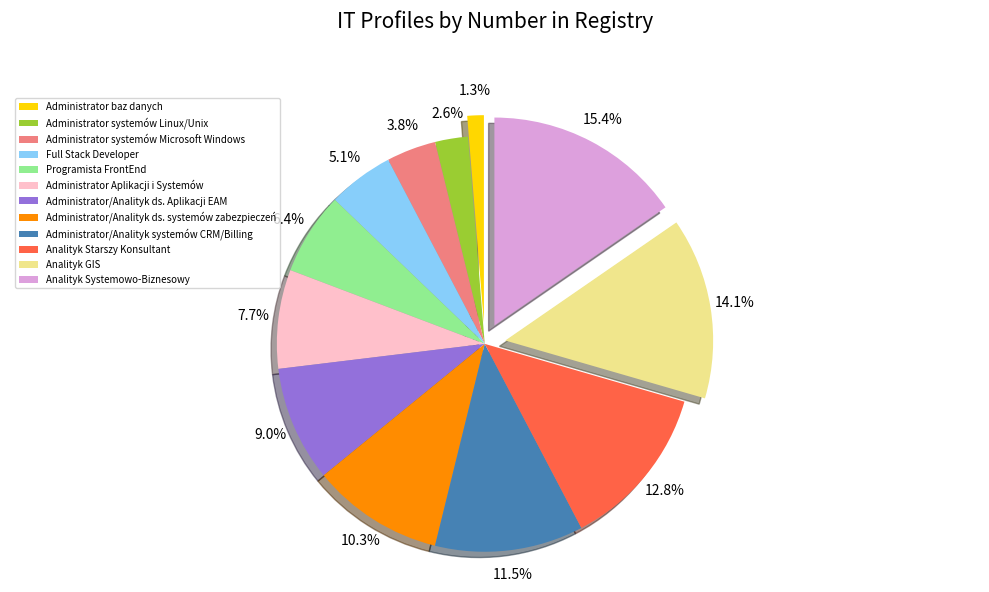

Does Programista FrontEnd account for over 50% of the chart?

No